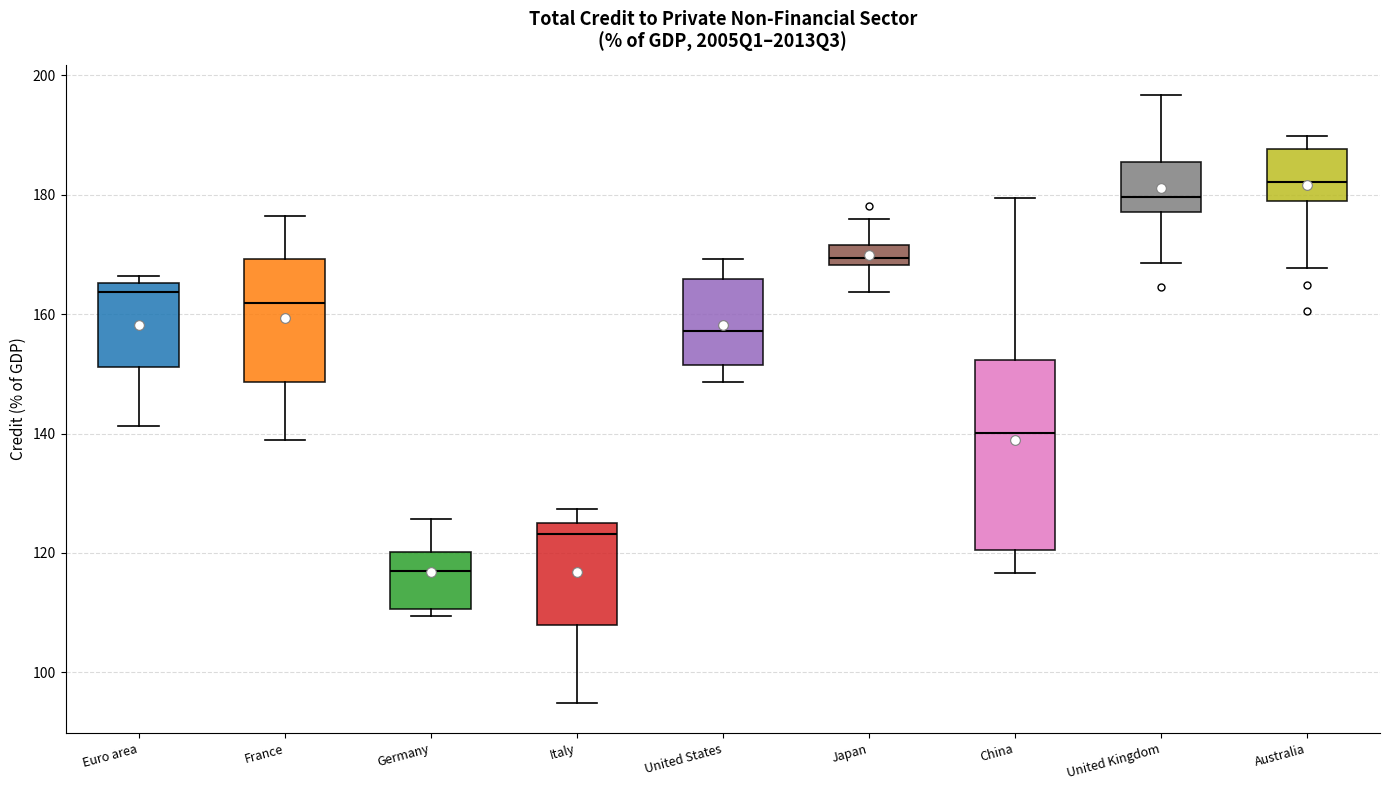

Reading left to right, read every box against the y-axis: the position of its median line, the range the box covers, and the ends of its whiskers. The values are not printed on the chart, so give them approximately, as read against the axis.

Euro area: median 164, box 152 to 166, whiskers 142 to 166 (just above the box's upper edge)
France: median 162, box 148 to 170, whiskers 138 to 176
Germany: median 116, box 110 to 120, whiskers 110 (just below the box's lower edge) to 126
Italy: median 124 (just below the box's upper edge), box 108 to 124, whiskers 94 to 128
United States: median 158, box 152 to 166, whiskers 148 to 170
Japan: median 170, box 168 to 172, whiskers 164 to 176
China: median 140, box 120 to 152, whiskers 116 to 180
United Kingdom: median 180, box 178 to 186, whiskers 168 to 196
Australia: median 182, box 180 to 188, whiskers 168 to 190